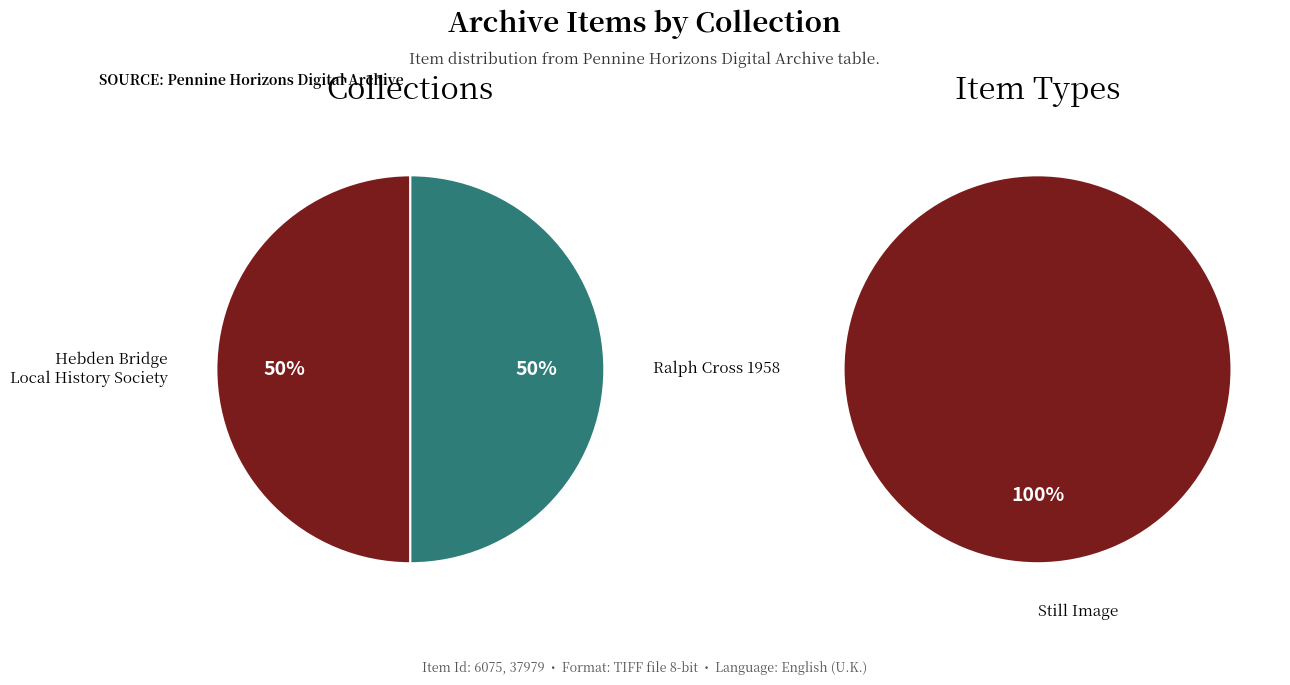

What percentage is the 6075 slice, to the nearest percent?

50%